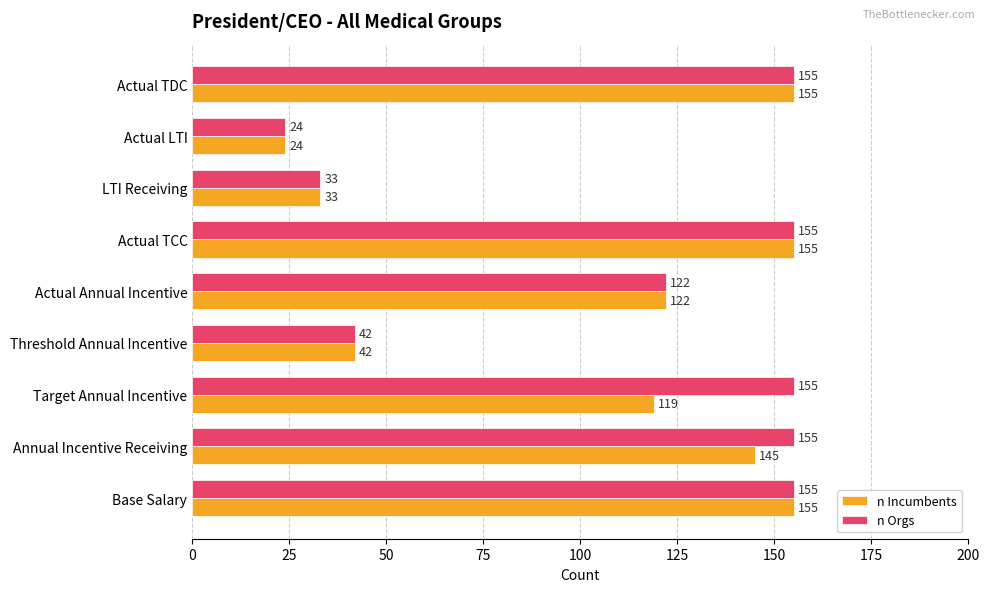

List the series in order of their overall mean, lowest first.

n Incumbents, n Orgs